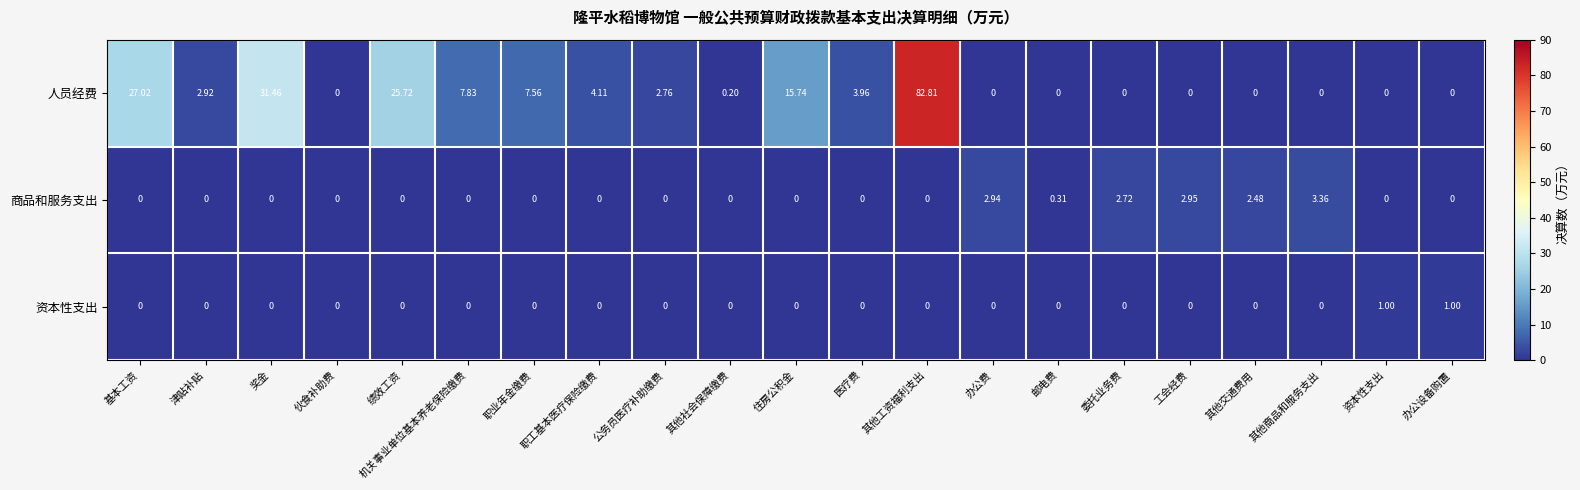

Which series has the widest spread of values?

人员经费